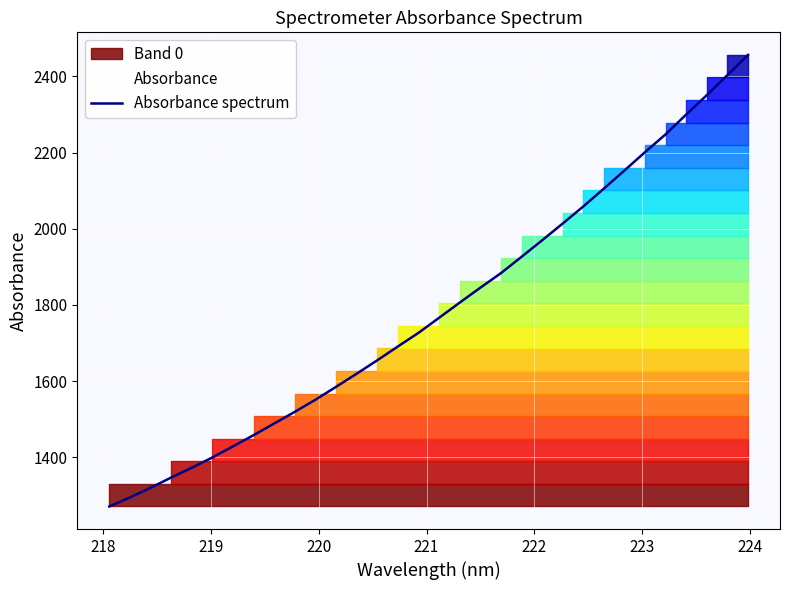

What is the maximum value for Absorbance spectrum?

2456.6